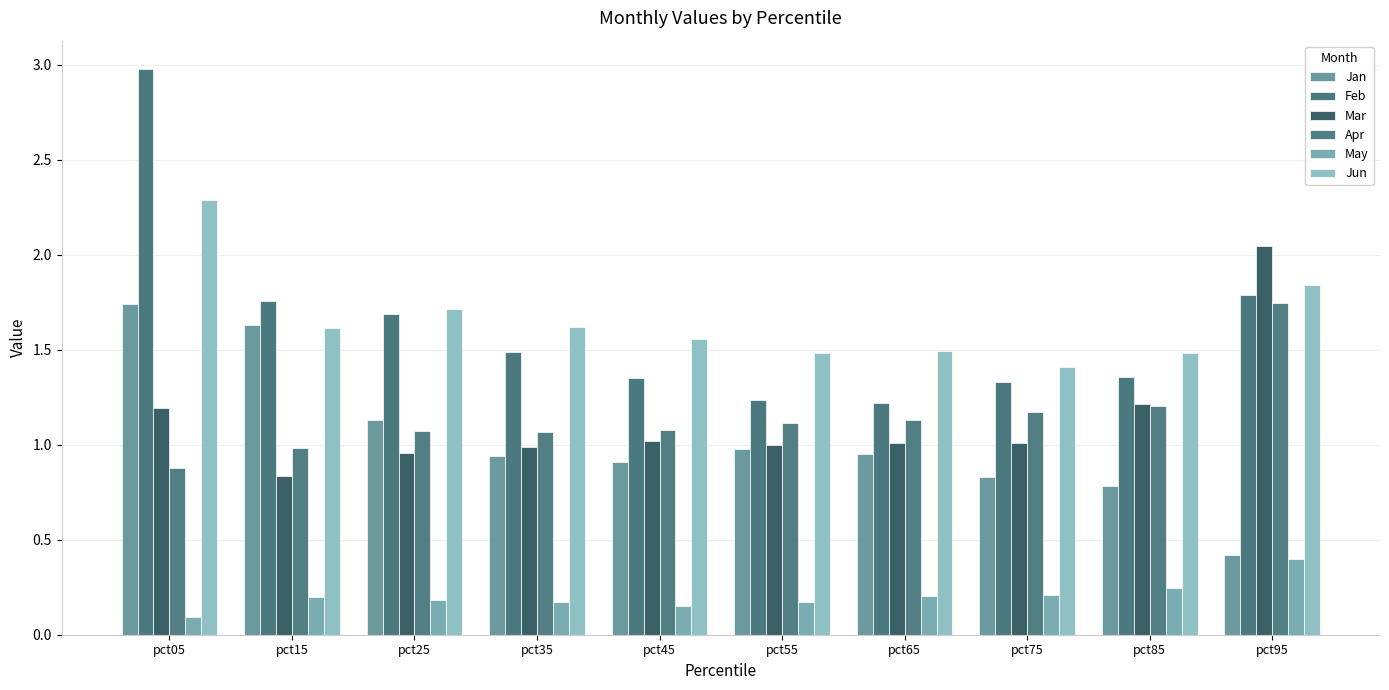

Reading left to right, extract all data points from this chart.

Jan: pct05=1.7	pct15=1.6	pct25=1.1	pct35=0.9	pct45=0.9	pct55=1.0	pct65=1.0	pct75=0.8	pct85=0.8	pct95=0.4
Feb: pct05=3.0	pct15=1.8	pct25=1.7	pct35=1.5	pct45=1.3	pct55=1.2	pct65=1.2	pct75=1.3	pct85=1.4	pct95=1.8
Mar: pct05=1.2	pct15=0.8	pct25=1.0	pct35=1.0	pct45=1.0	pct55=1.0	pct65=1.0	pct75=1.0	pct85=1.2	pct95=2.0
Apr: pct05=0.9	pct15=1.0	pct25=1.1	pct35=1.1	pct45=1.1	pct55=1.1	pct65=1.1	pct75=1.2	pct85=1.2	pct95=1.7
May: pct05=0.1	pct15=0.2	pct25=0.2	pct35=0.2	pct45=0.1	pct55=0.2	pct65=0.2	pct75=0.2	pct85=0.2	pct95=0.4
Jun: pct05=2.3	pct15=1.6	pct25=1.7	pct35=1.6	pct45=1.6	pct55=1.5	pct65=1.5	pct75=1.4	pct85=1.5	pct95=1.8